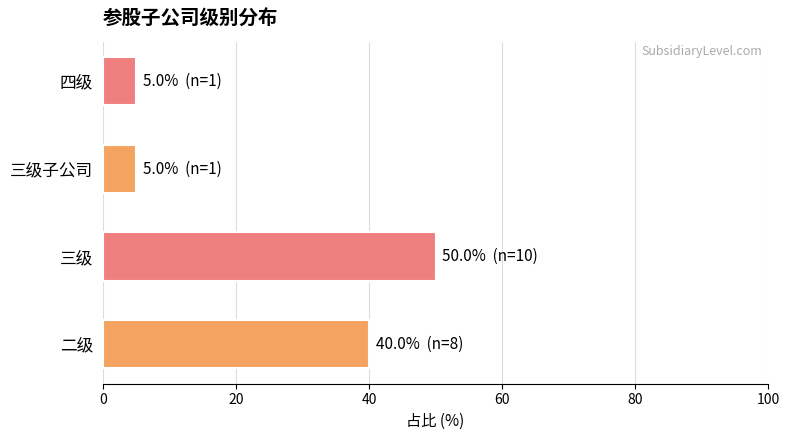

What is the sum of all values?

100